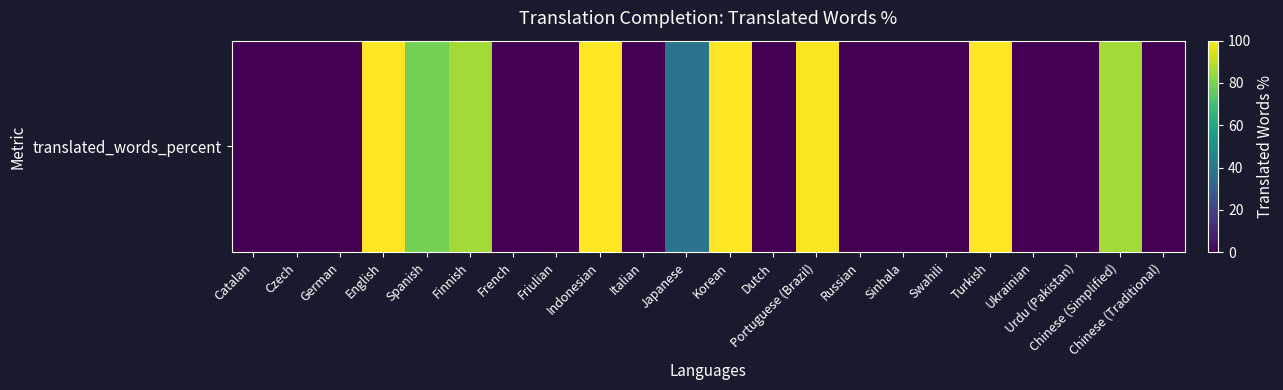

What is the sum of all values?

789.3